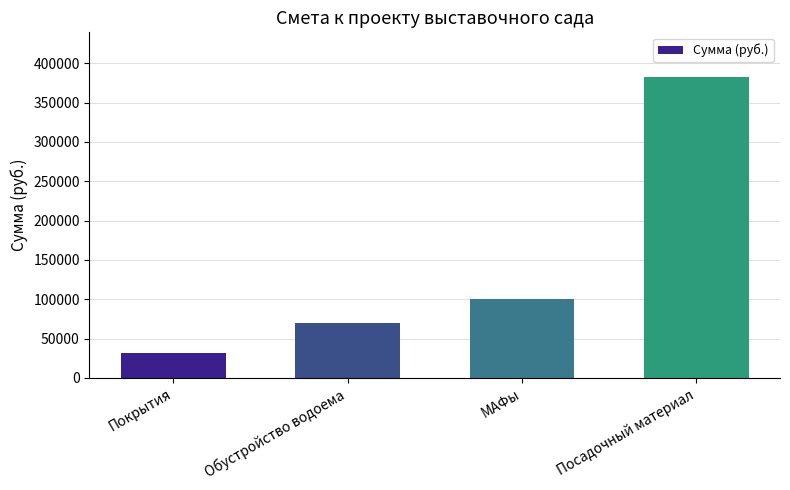

How many bars are there in total?

4